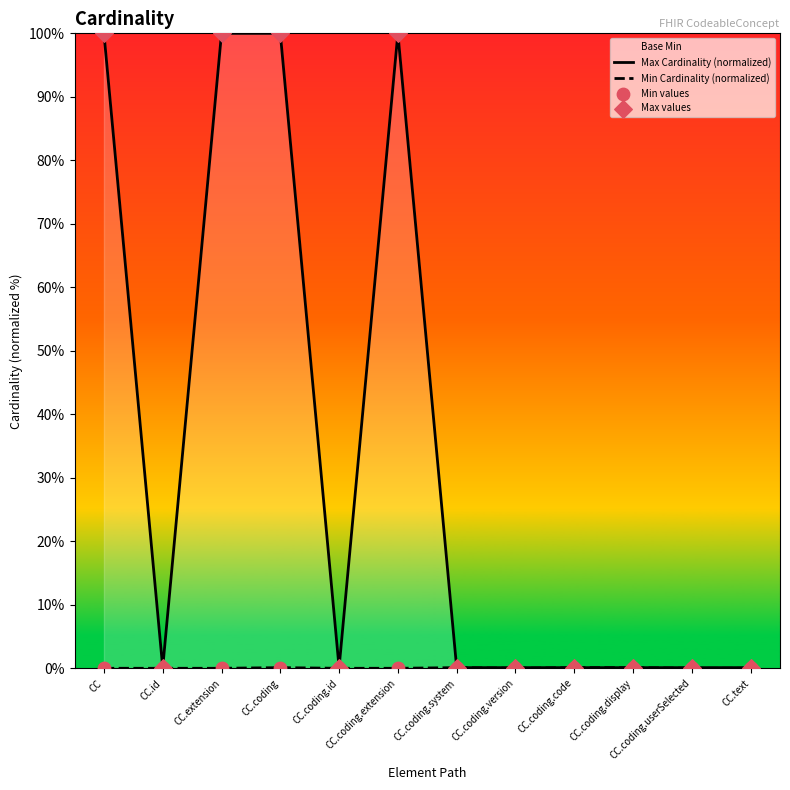

Which series has the largest total across all categories?

Max Cardinality (normalized)